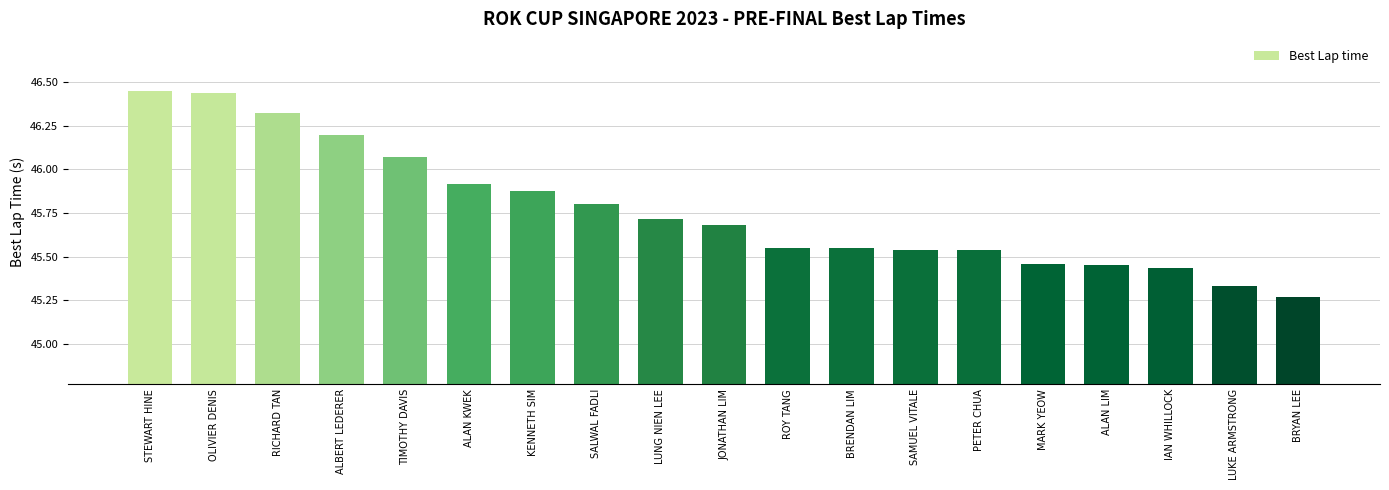

Is it true that the value at LUNG NIEN LEE is 60.9?

False